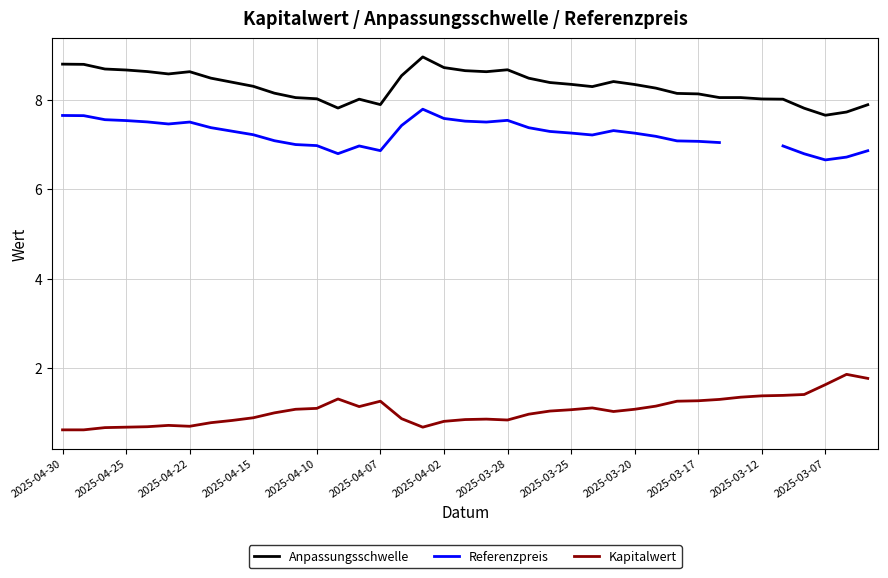

At how many categories does at least one series exceed 7?

39